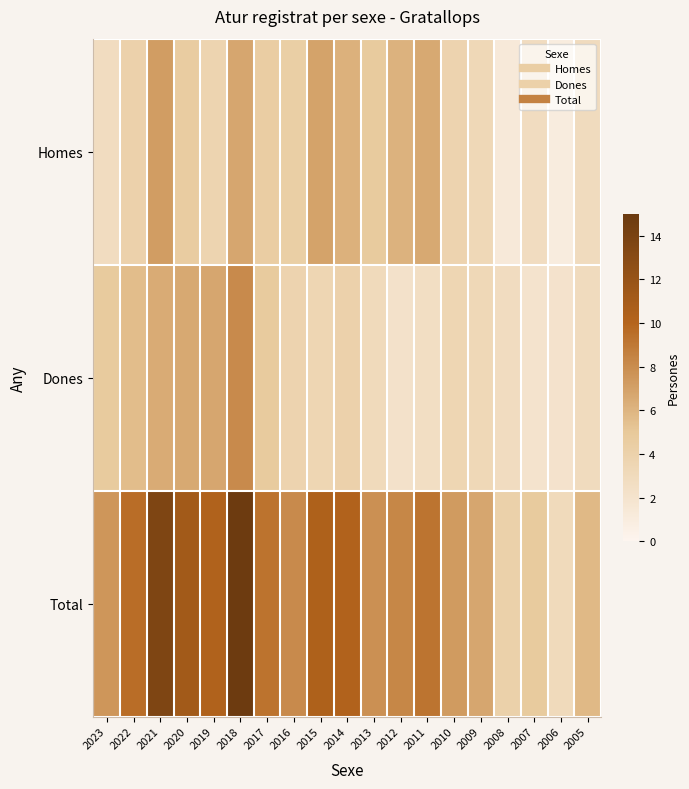

Reading right to left, extract all data points from this chart.

Homes: 2005=2.9	2006=1.0	2007=2.8	2008=1.3	2009=3.3	2010=3.8	2011=6.6	2012=6.1	2013=4.8	2014=6.2	2015=6.9	2016=4.3	2017=4.5	2018=6.7	2019=3.7	2020=4.6	2021=7.2	2022=4.0	2023=2.8
Dones: 2005=2.9	2006=2.1	2007=2.0	2008=2.8	2009=3.3	2010=3.5	2011=2.6	2012=2.2	2013=3.1	2014=4.0	2015=3.5	2016=3.8	2017=4.8	2018=8.1	2019=6.7	2020=6.6	2021=6.5	2022=5.6	2023=4.8
Total: 2005=5.8	2006=3.1	2007=4.8	2008=4.1	2009=6.7	2010=7.3	2011=9.2	2012=8.3	2013=7.8	2014=10.2	2015=10.4	2016=8.1	2017=9.3	2018=14.8	2019=10.3	2020=11.2	2021=13.7	2022=9.6	2023=7.5